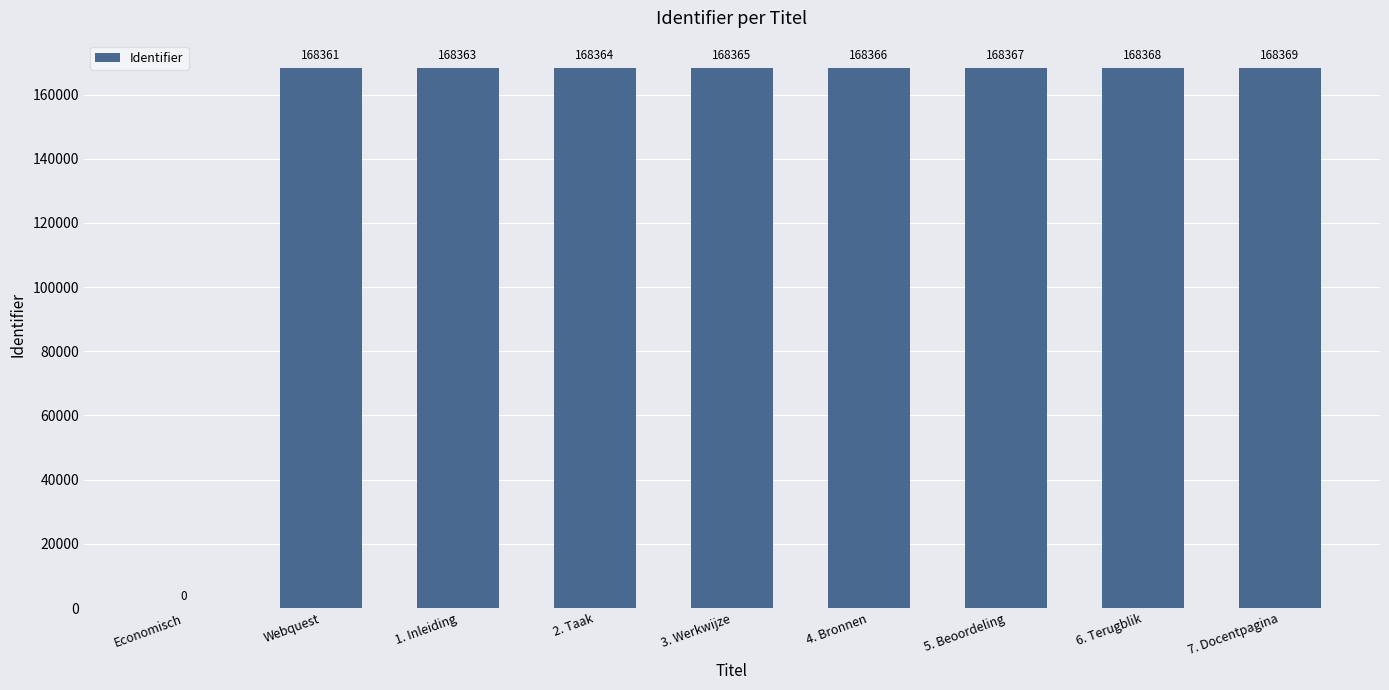

What is the difference between the values at 2. Taak and 3. Werkwijze?

1